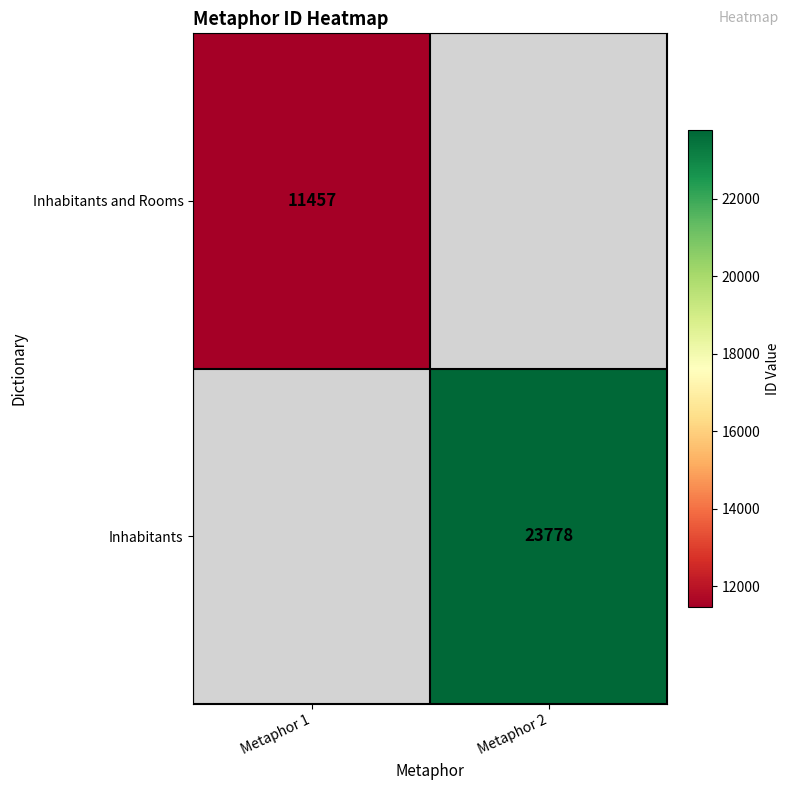

Is the value of Inhabitants at Metaphor 2 greater than the value of Inhabitants and Rooms at Metaphor 1?

Yes